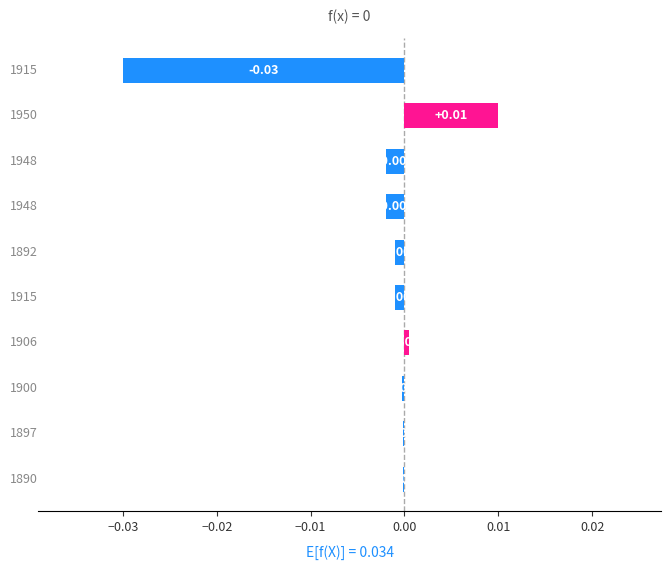

Are the bars grouped side by side (vs. stacked)?

No